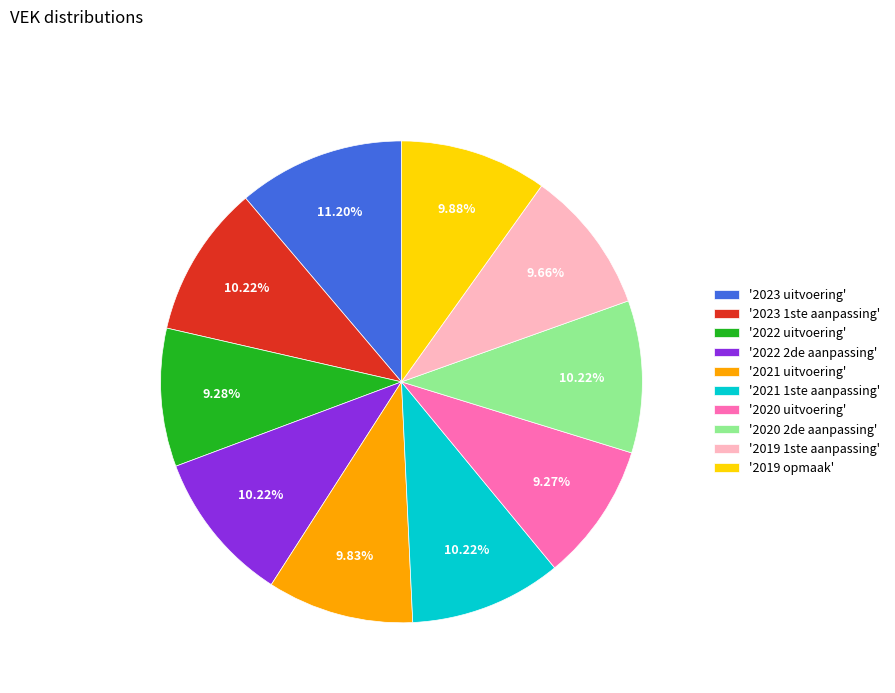

What is the largest slice in the pie chart?

'2023 uitvoering'